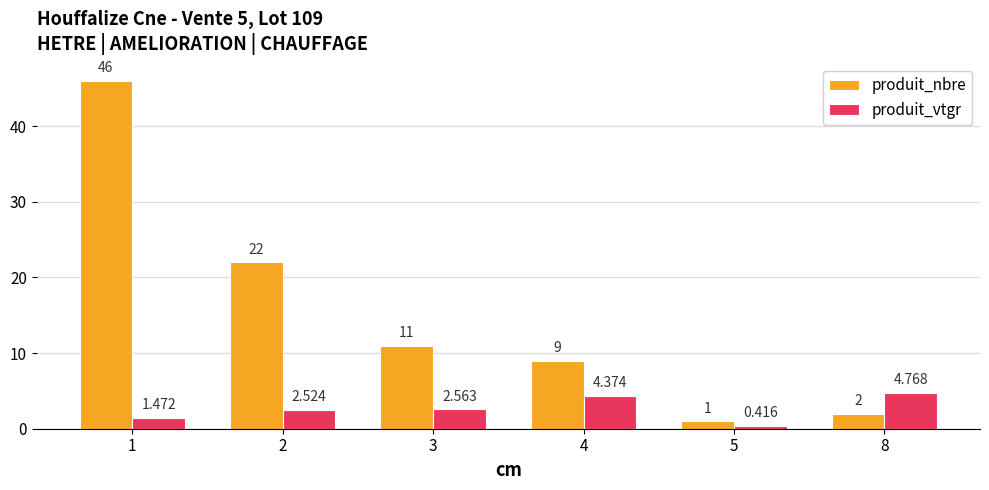

At how many categories does at least one series exceed 28?

1